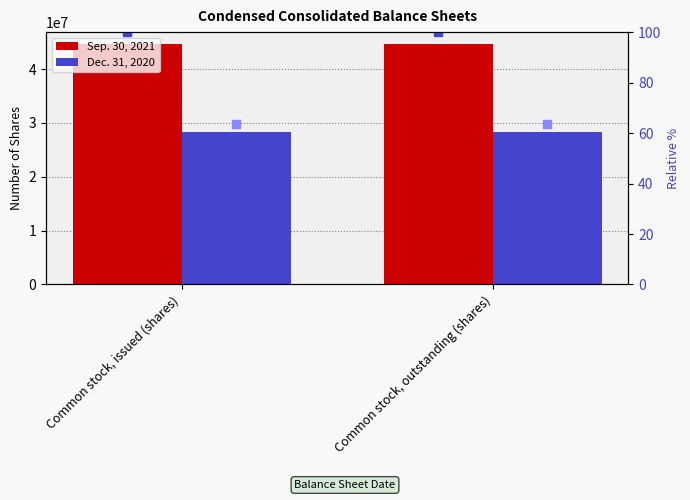

What is the total value across all series at Common stock, outstanding (shares)?

73014647